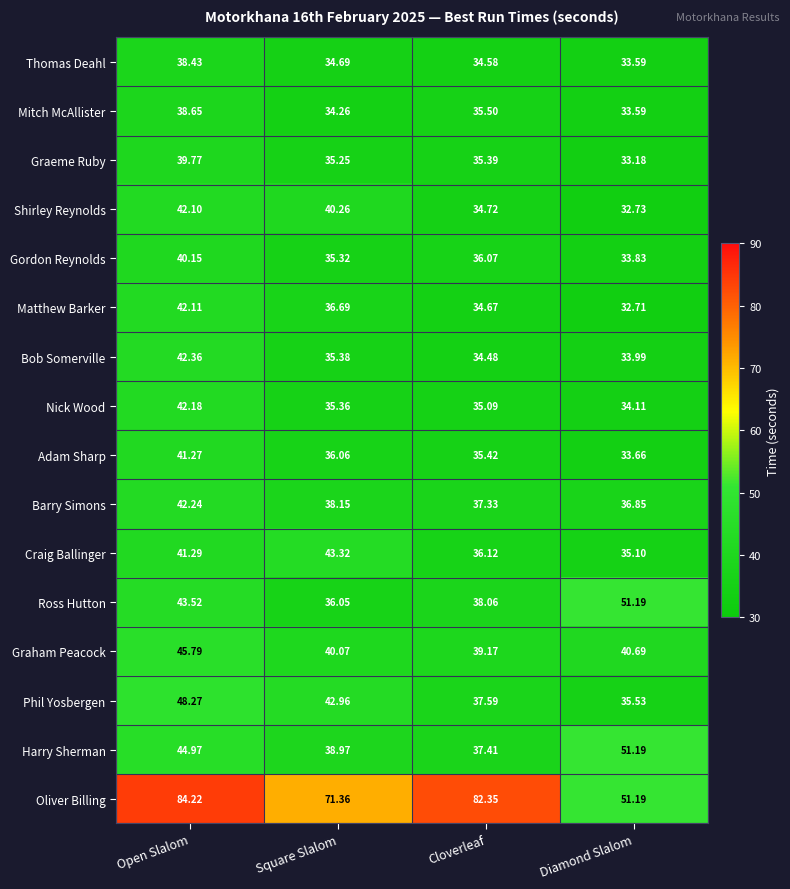

Rank the categories by Phil Yosbergen value from highest to lowest.

Open Slalom, Square Slalom, Cloverleaf, Diamond Slalom